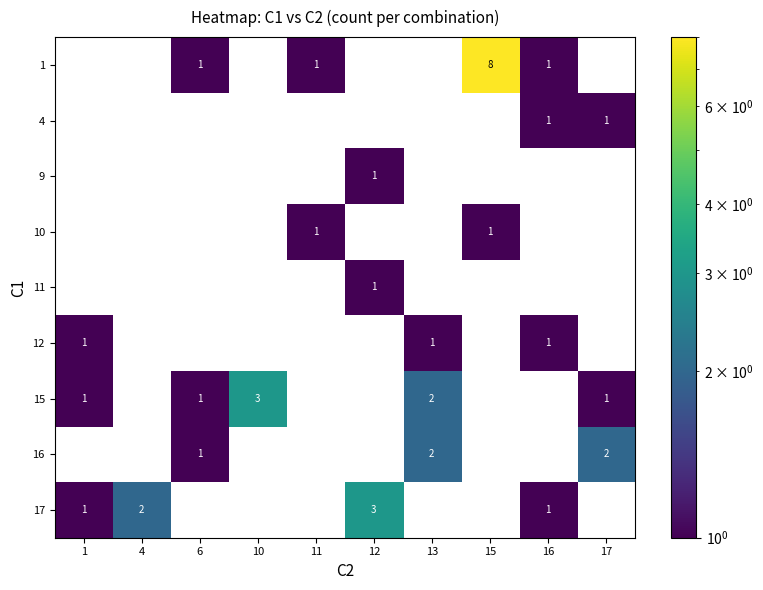

How many data points does each series have?

10